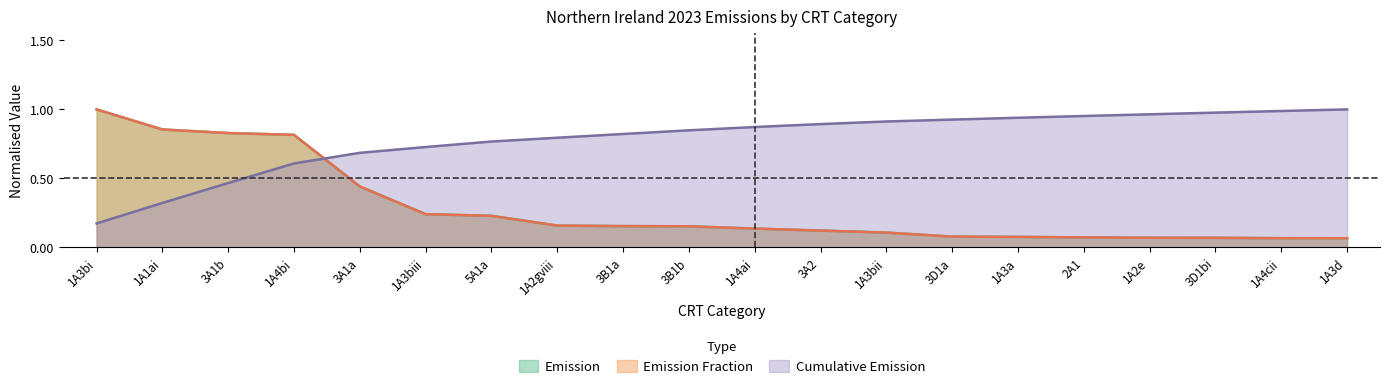

What is the average value of the Emission series?

0.3